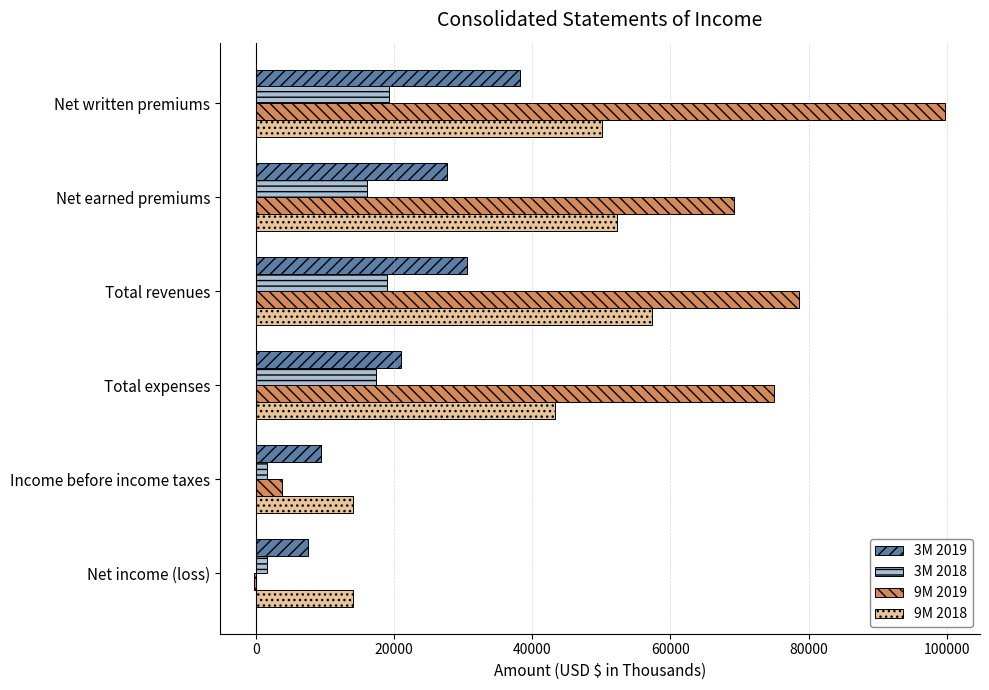

The 9M 2018 series shows 5427 at Income before income taxes. True or false?

False